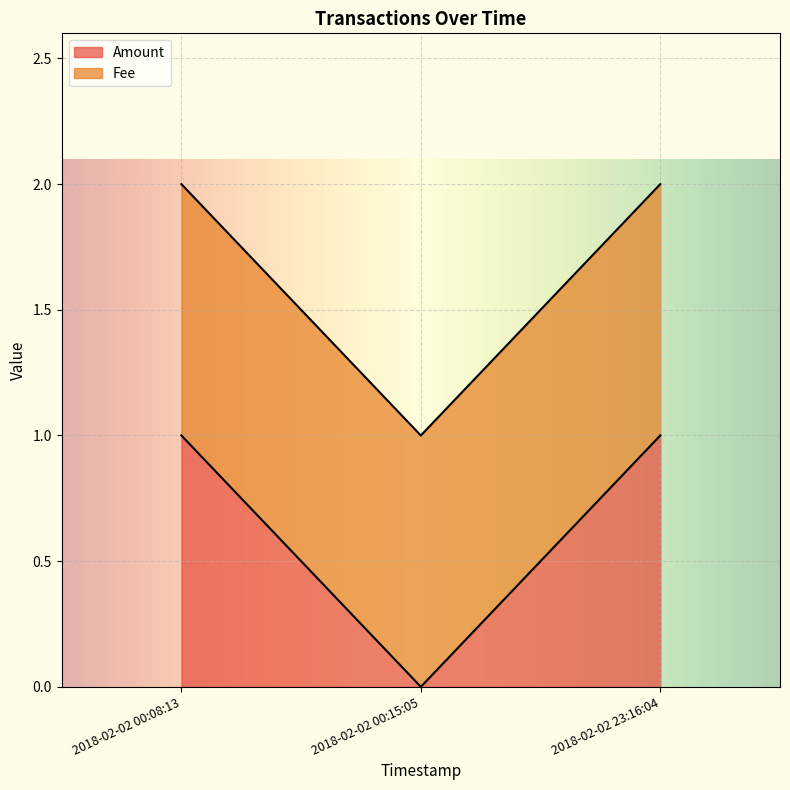

True or false: the data shows 2 at 2018-02-02 00:08:13.

False